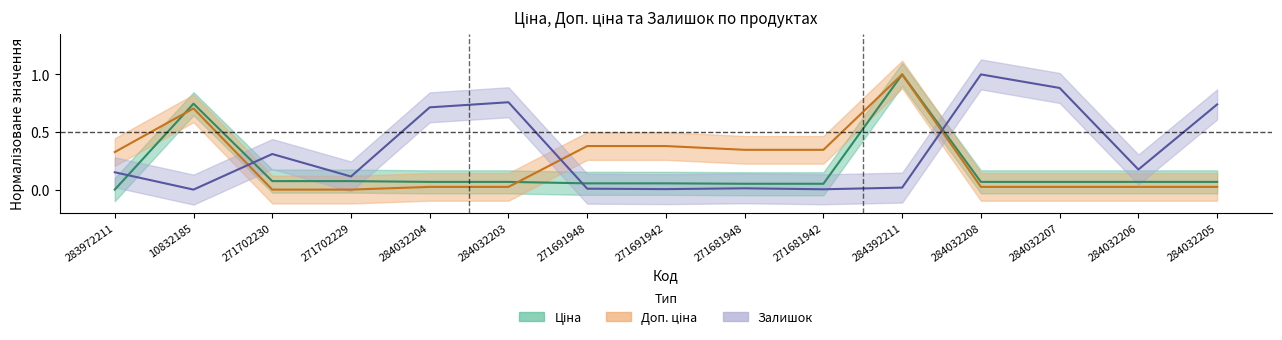

What is the sum of all Доп. ціна values?

3.6